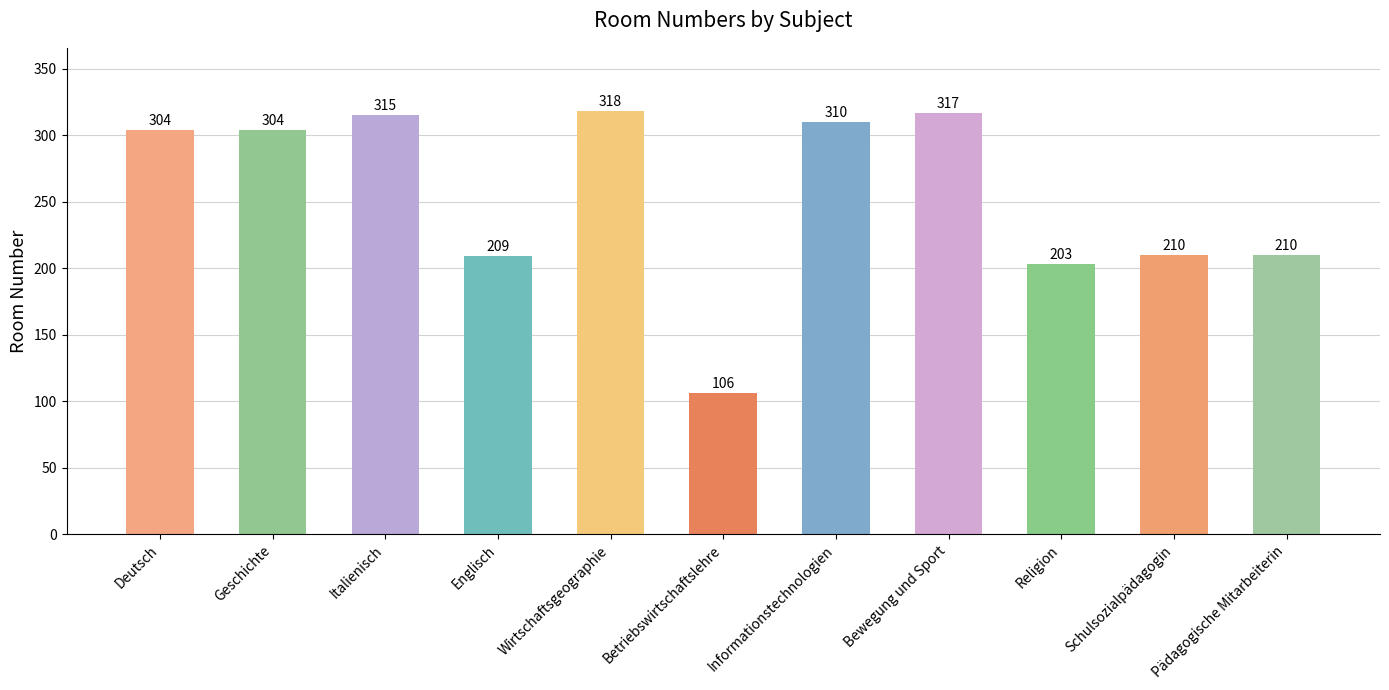

How many series are shown in this chart?

1